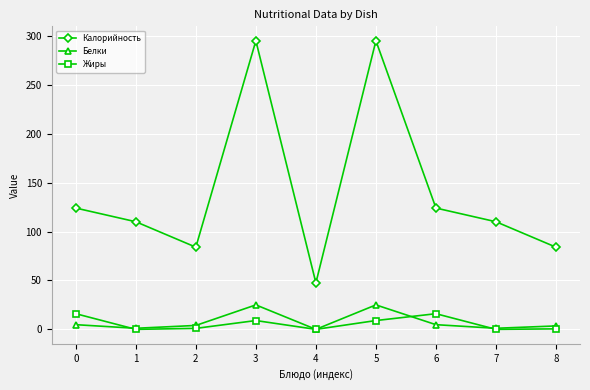

Rank the series at 3 from highest to lowest value.

Калорийность, Белки, Жиры